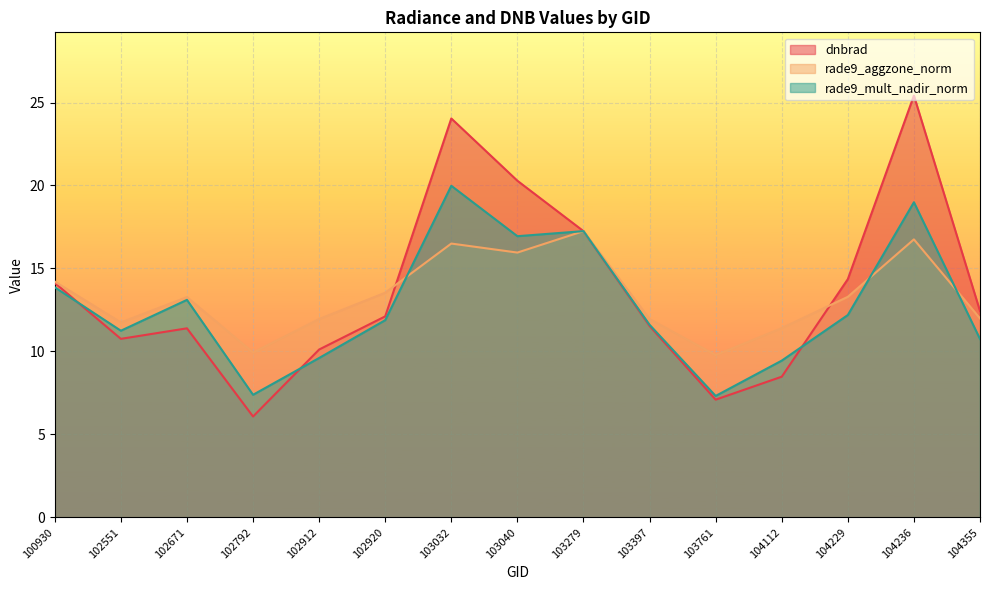

Reading left to right, what are all the values shown in this chart?

dnbrad: 100930=14.1	102551=10.8	102671=11.4	102792=6.1	102912=10.1	102920=12.1	103032=24.0	103040=20.3	103279=17.2	103397=11.5	103761=7.1	104112=8.5	104229=14.4	104236=25.4	104355=12.4
rade9_aggzone_norm: 100930=14.2	102551=11.7	102671=13.3	102792=9.9	102912=12.0	102920=13.5	103032=16.5	103040=16.0	103279=17.2	103397=12.0	103761=9.8	104112=11.4	104229=13.3	104236=16.8	104355=12.0
rade9_mult_nadir_norm: 100930=13.9	102551=11.2	102671=13.1	102792=7.4	102912=9.6	102920=11.9	103032=20.0	103040=16.9	103279=17.2	103397=11.6	103761=7.3	104112=9.4	104229=12.2	104236=19.0	104355=10.7